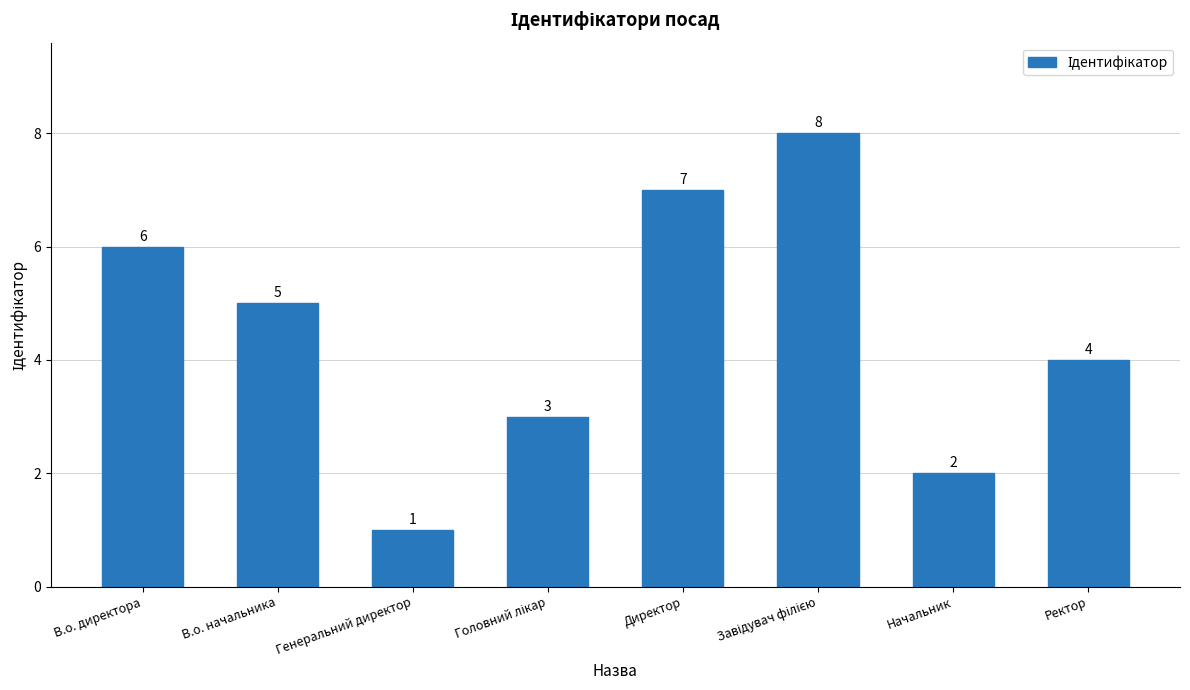

What is the greatest value displayed?

8